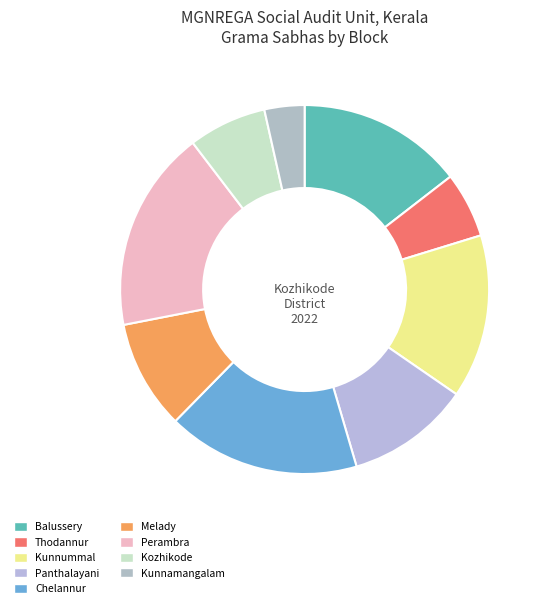

The Melady slice represents 10% of the pie. True or false?

True